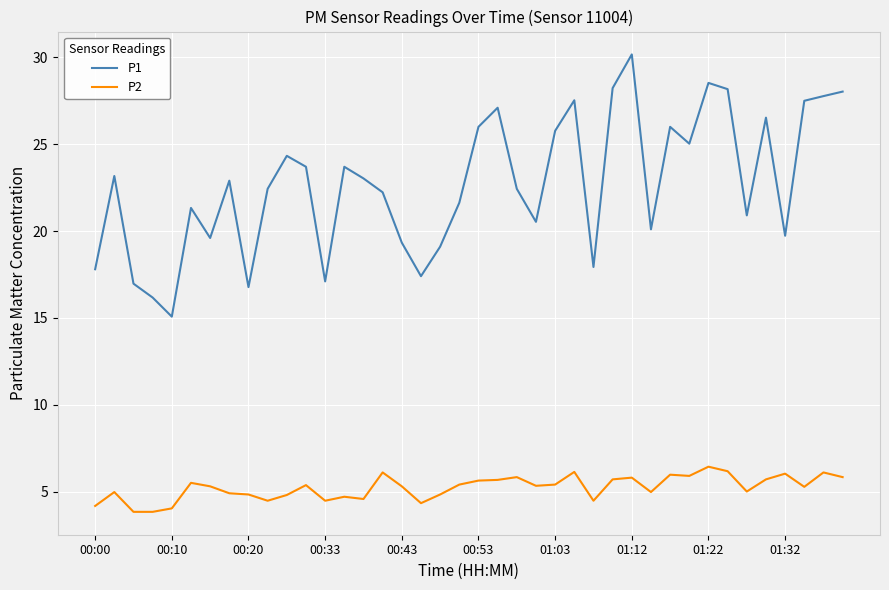

What is the lowest value of the P2 series?

3.8